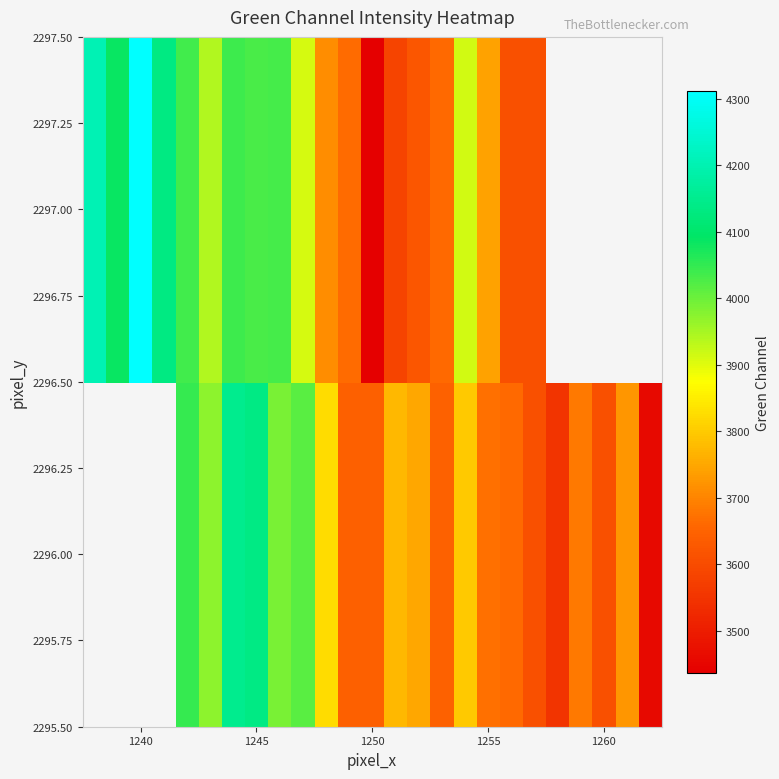

What is the sum of the 2297.00 values at 1245 and 1255?

7772.0